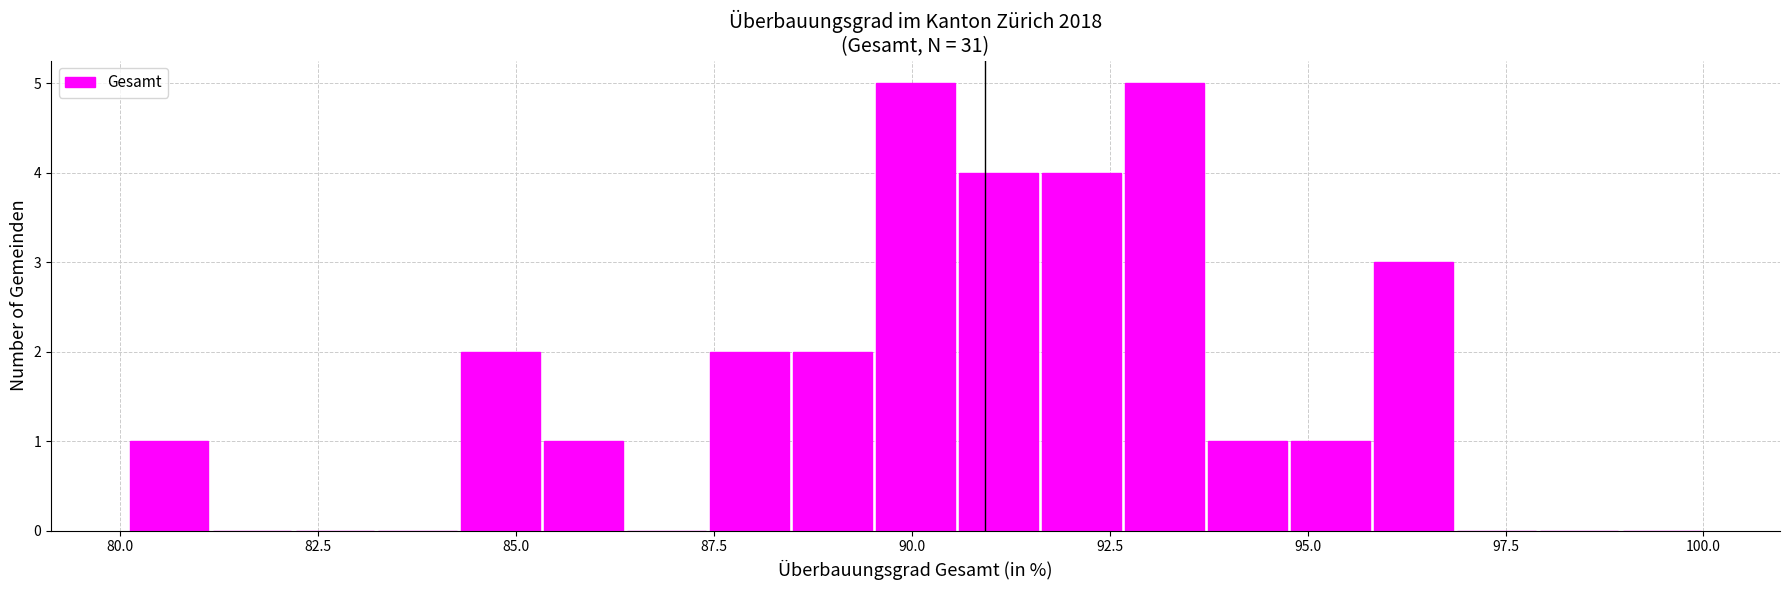

What is the greatest value displayed?

5